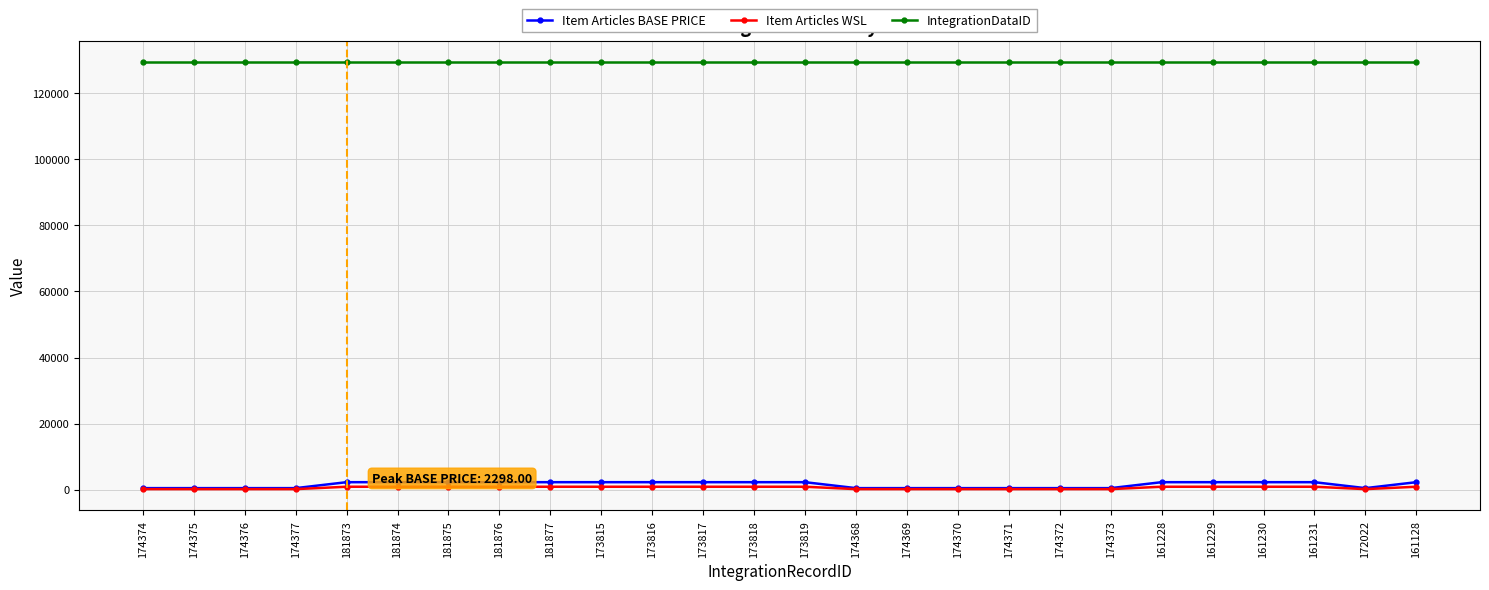

What is the difference between the second highest and minimum values in the Item Articles BASE PRICE series?

1800